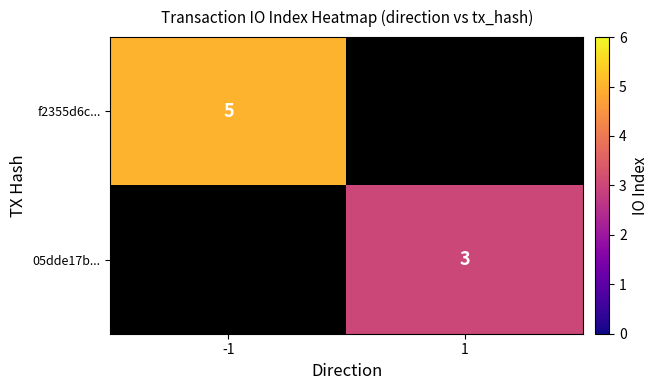

Is it true that f2355d6c... equals 5 at -1?

True